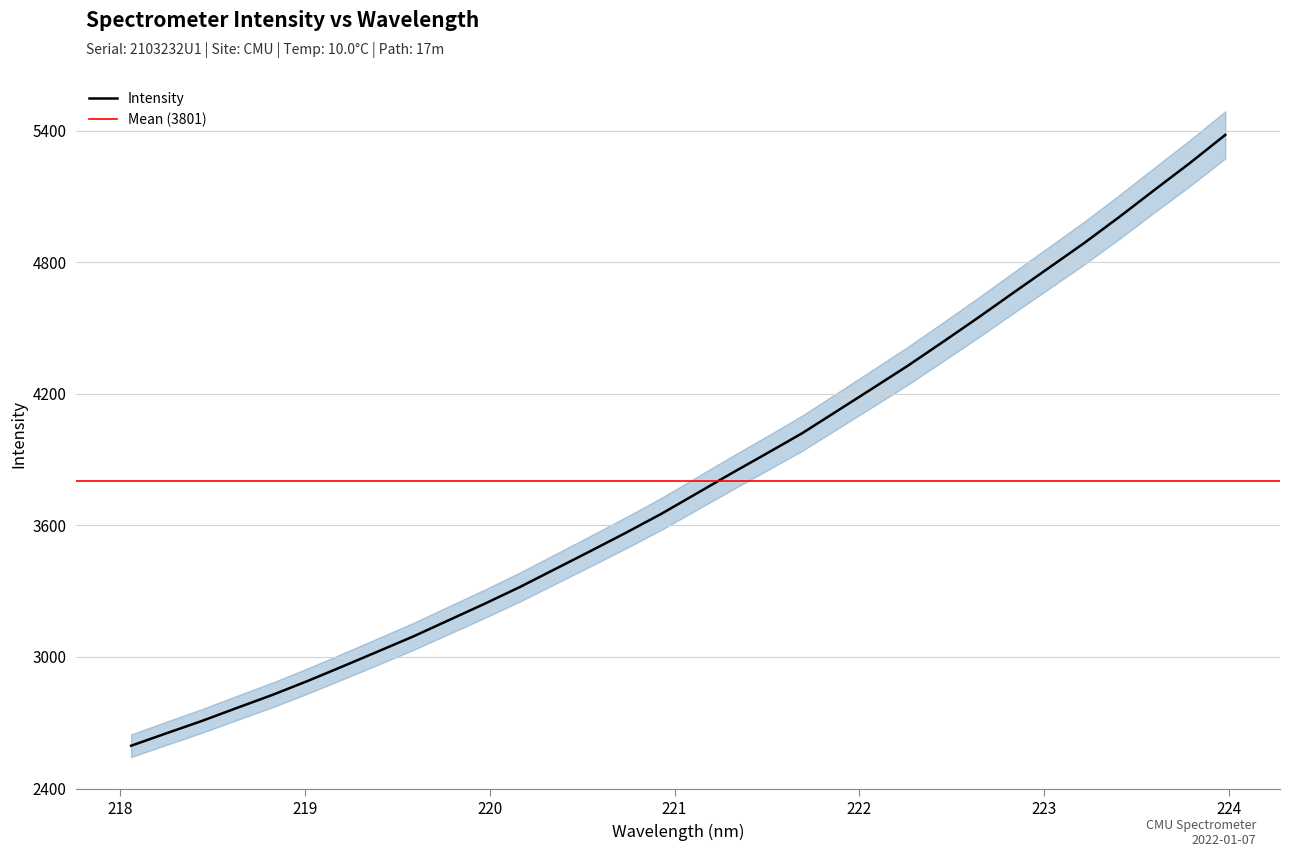

Is this an area chart (filled region under the line)?

No